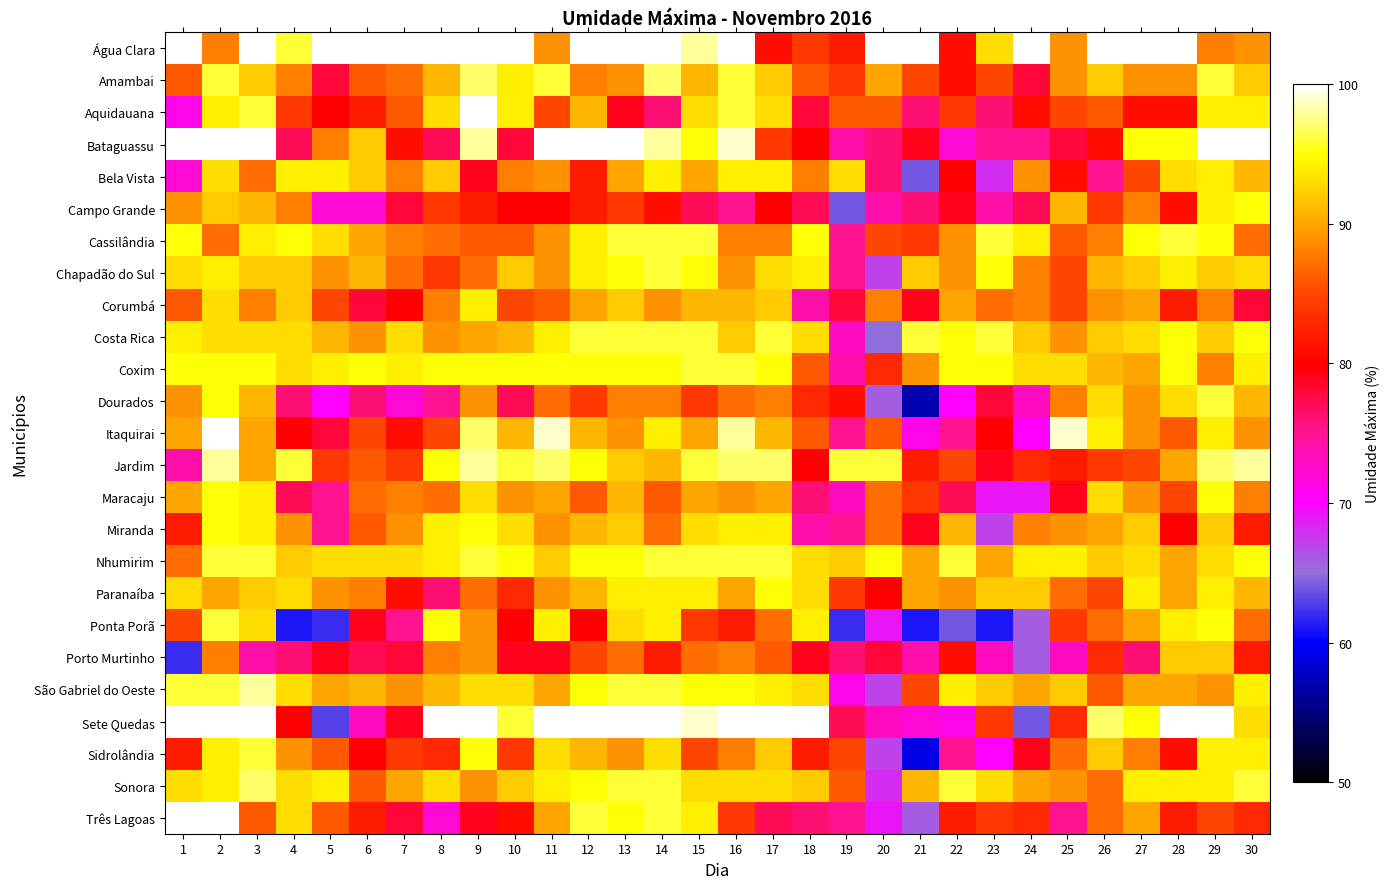

Is it true that Dourados equals 93.0 at 26?

True